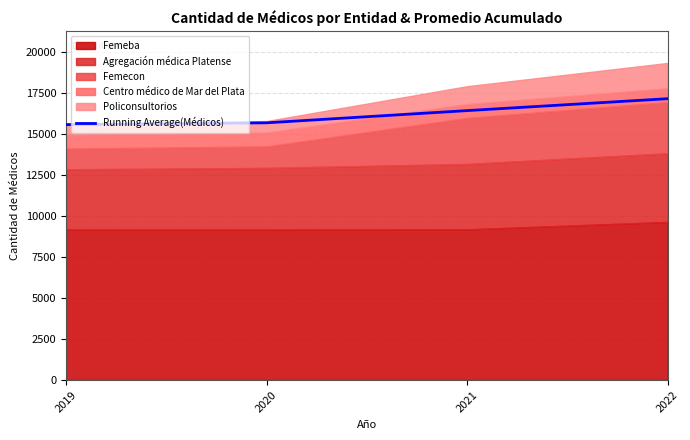

Where is the data nearest to the value 16353?

2021